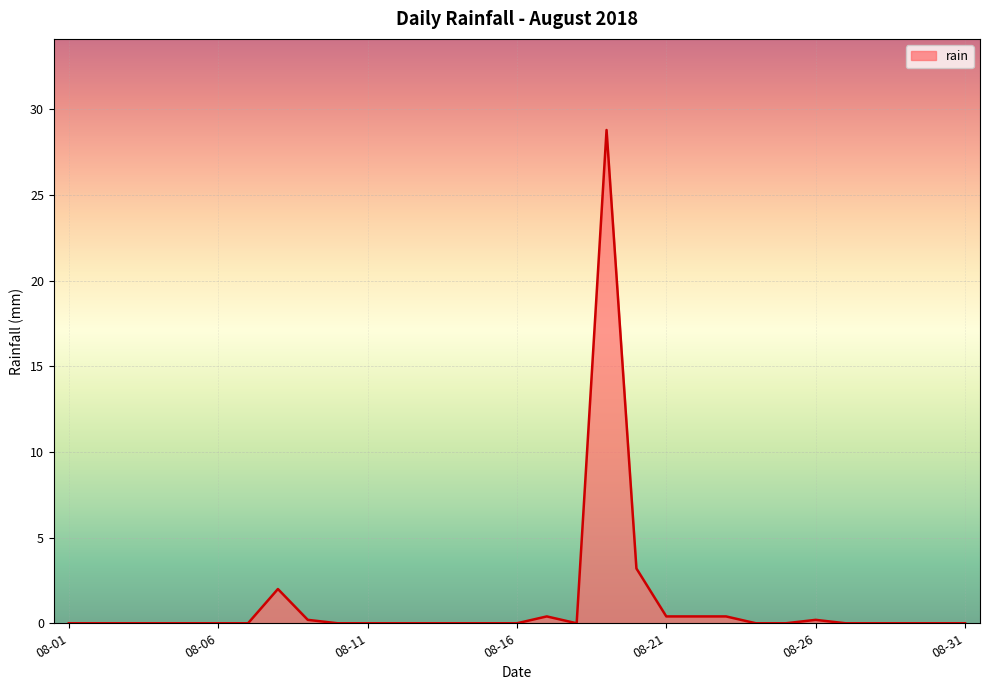

What is the difference between the maximum and minimum values?

28.8